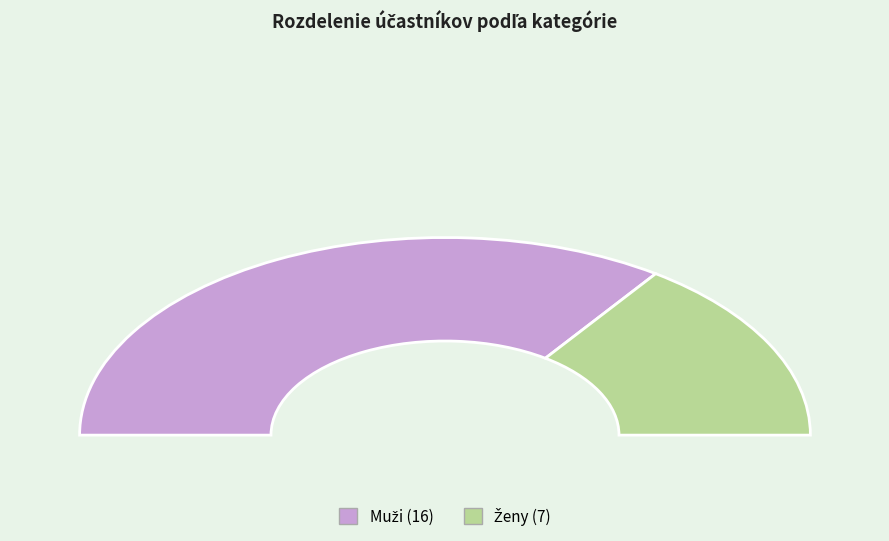

Between Muži and Ženy, which is larger?

Muži